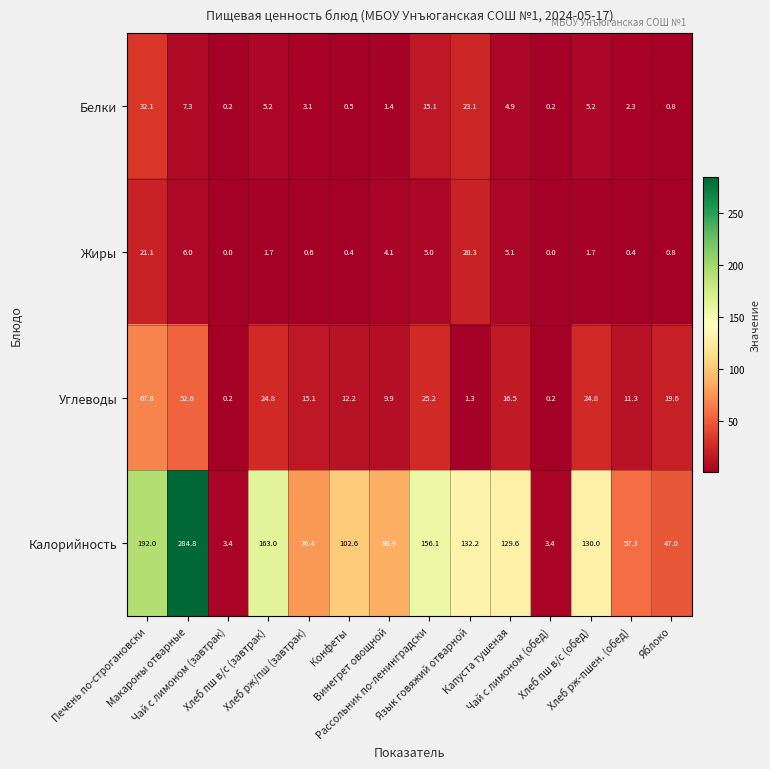

Rank the series by their maximum value, from lowest to highest.

Жиры, Белки, Углеводы, Калорийность